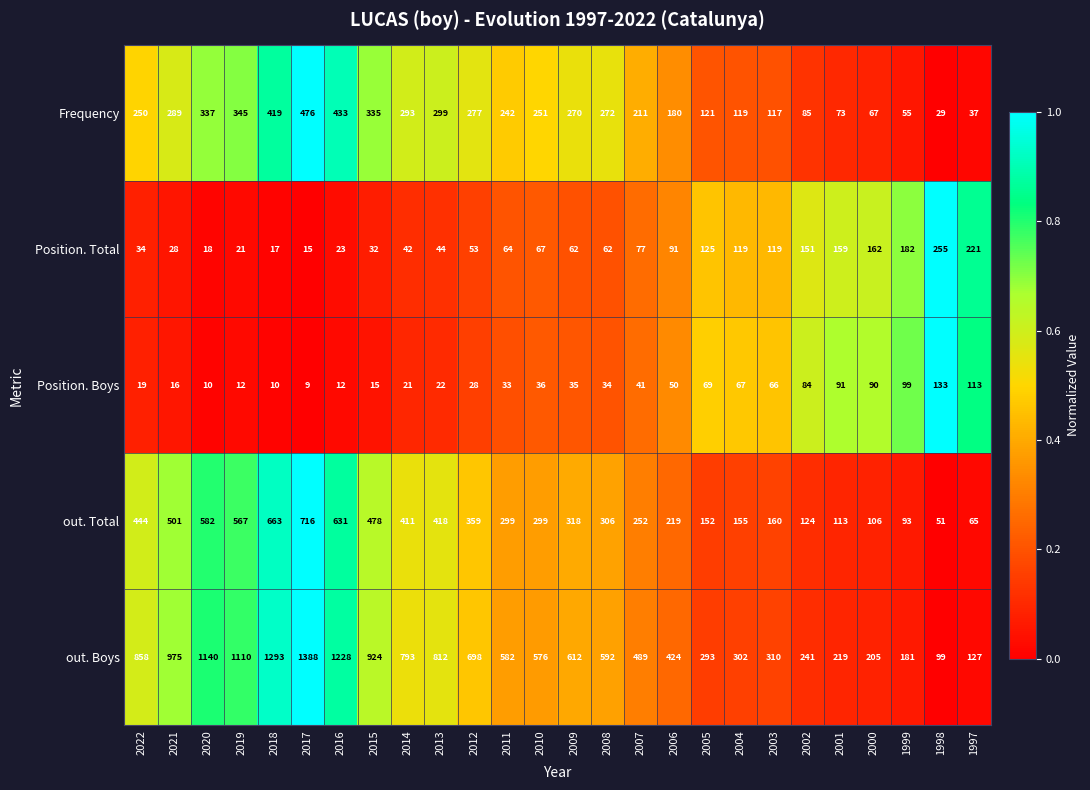

At which label is Position. Total closest to 135?

2005